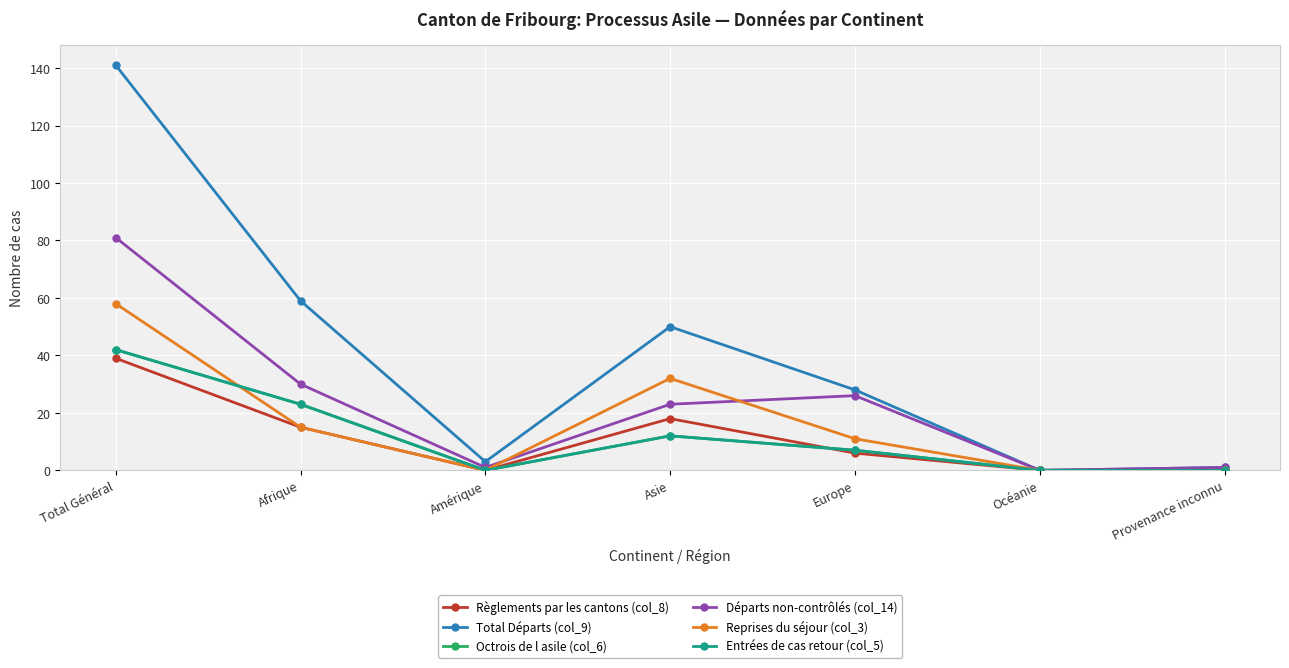

What is the maximum value shown in the chart?

141